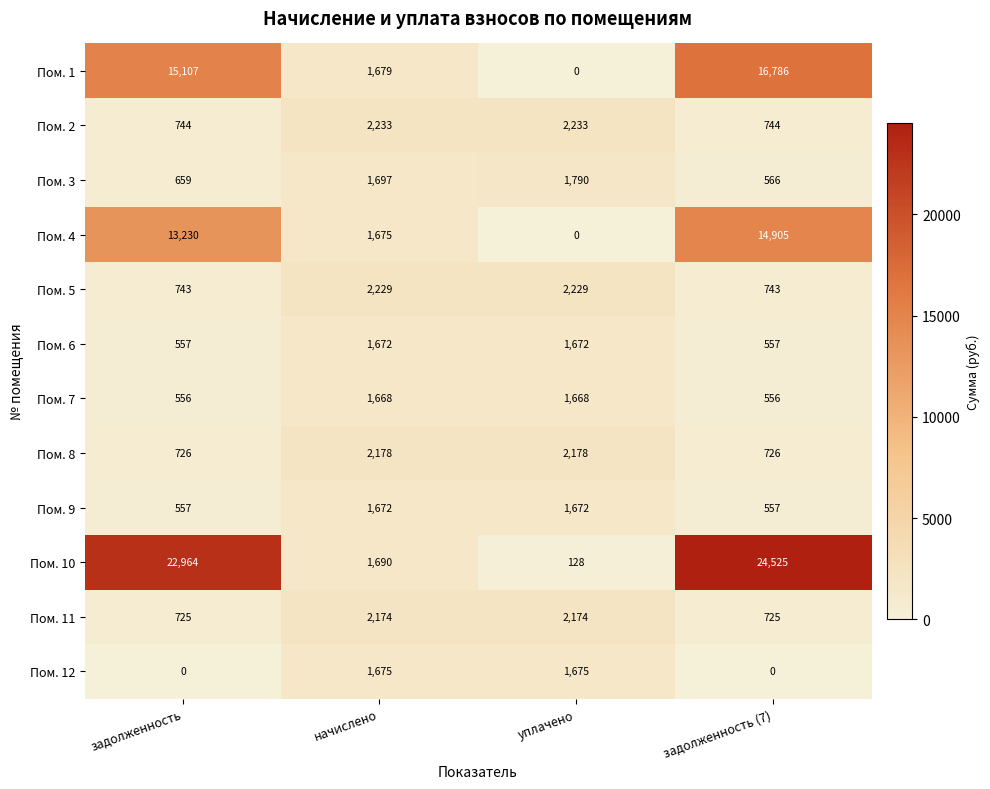

What is the difference between the maximum and minimum values in the Пом. 12 series?

1675